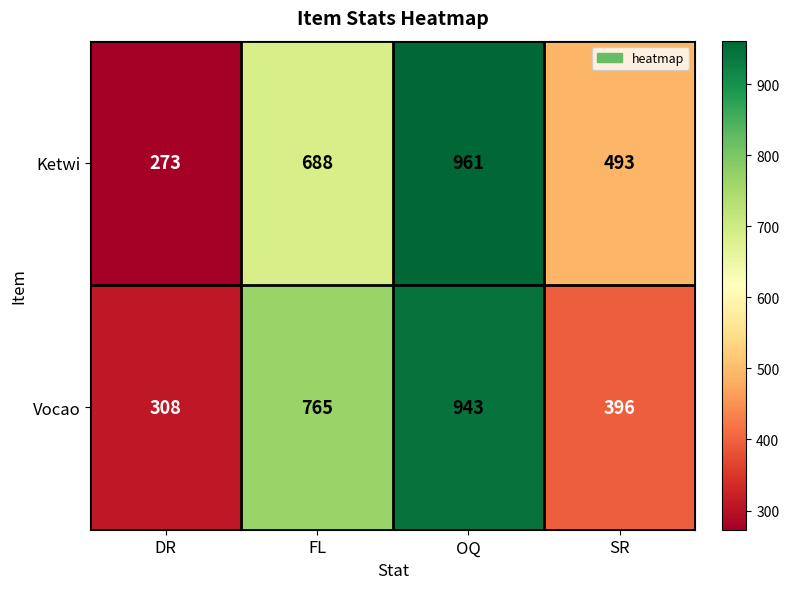

At how many categories does at least one series exceed 752?

2